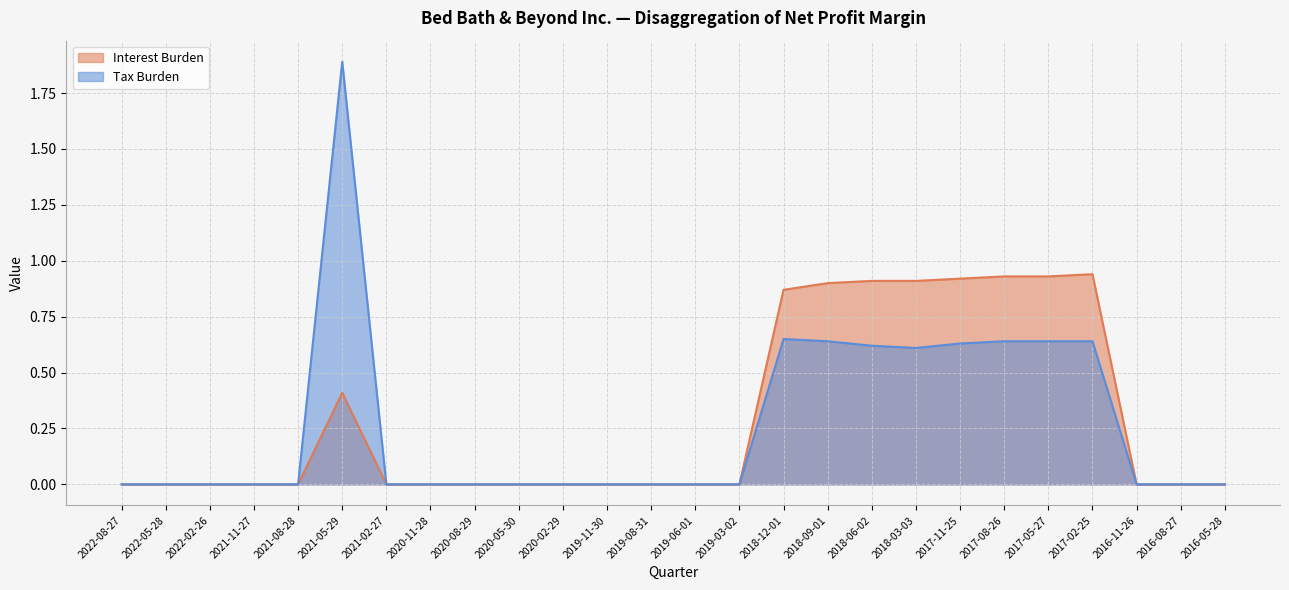

Rank the series at 2022-02-26 from lowest to highest value.

Interest Burden, Tax Burden